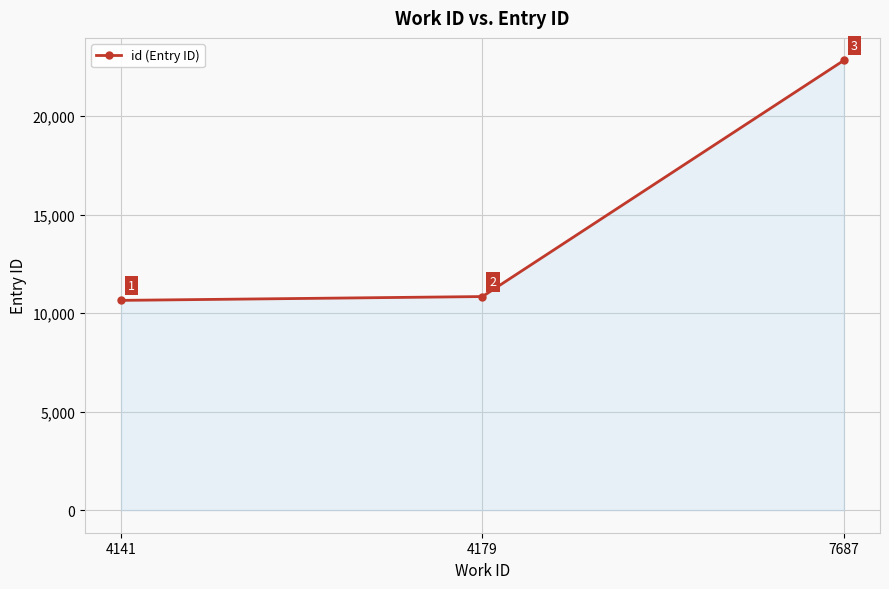

Which category has the lowest value across all series?

4141